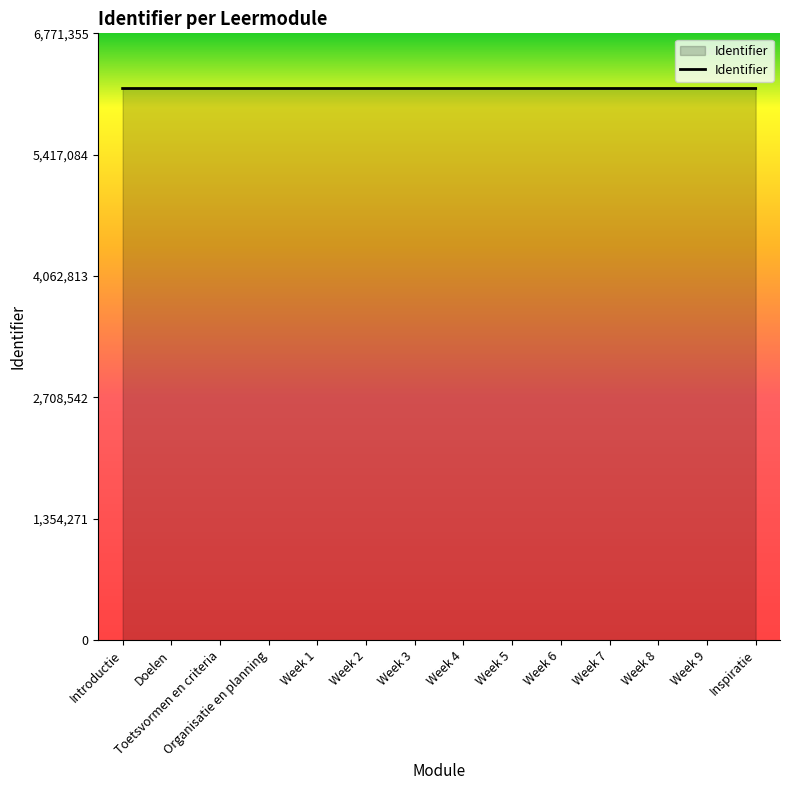

What is the change in value from Week 3 to Inspiratie?

+14